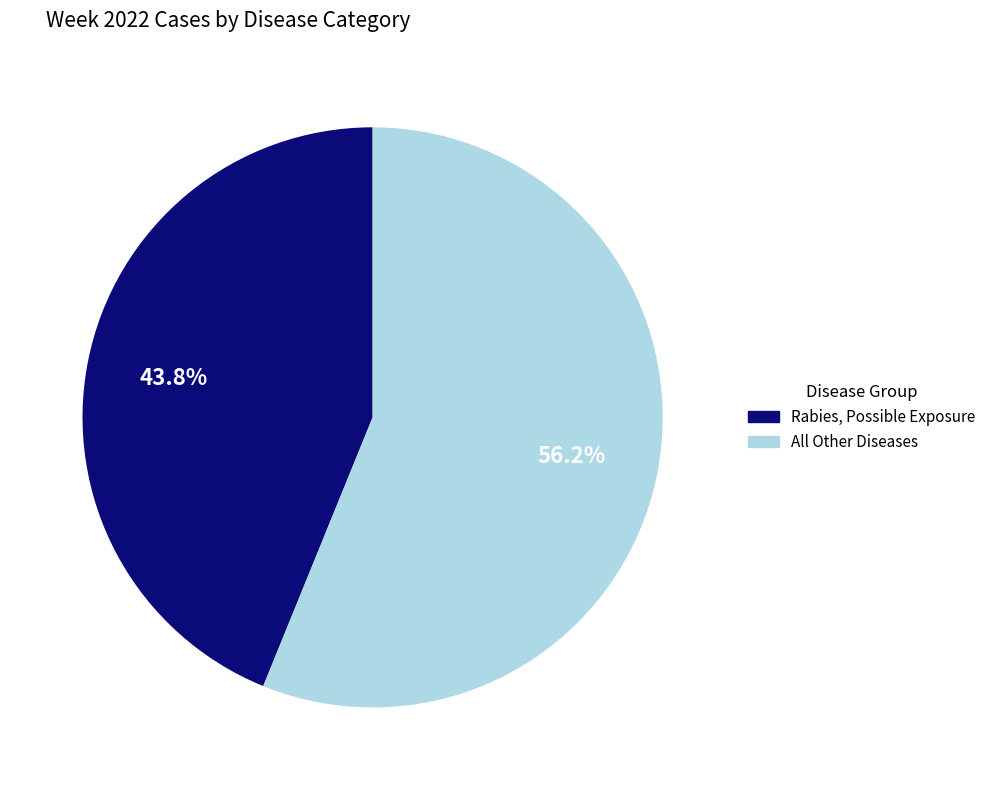

To the nearest percent, what is the average slice percentage?

50%